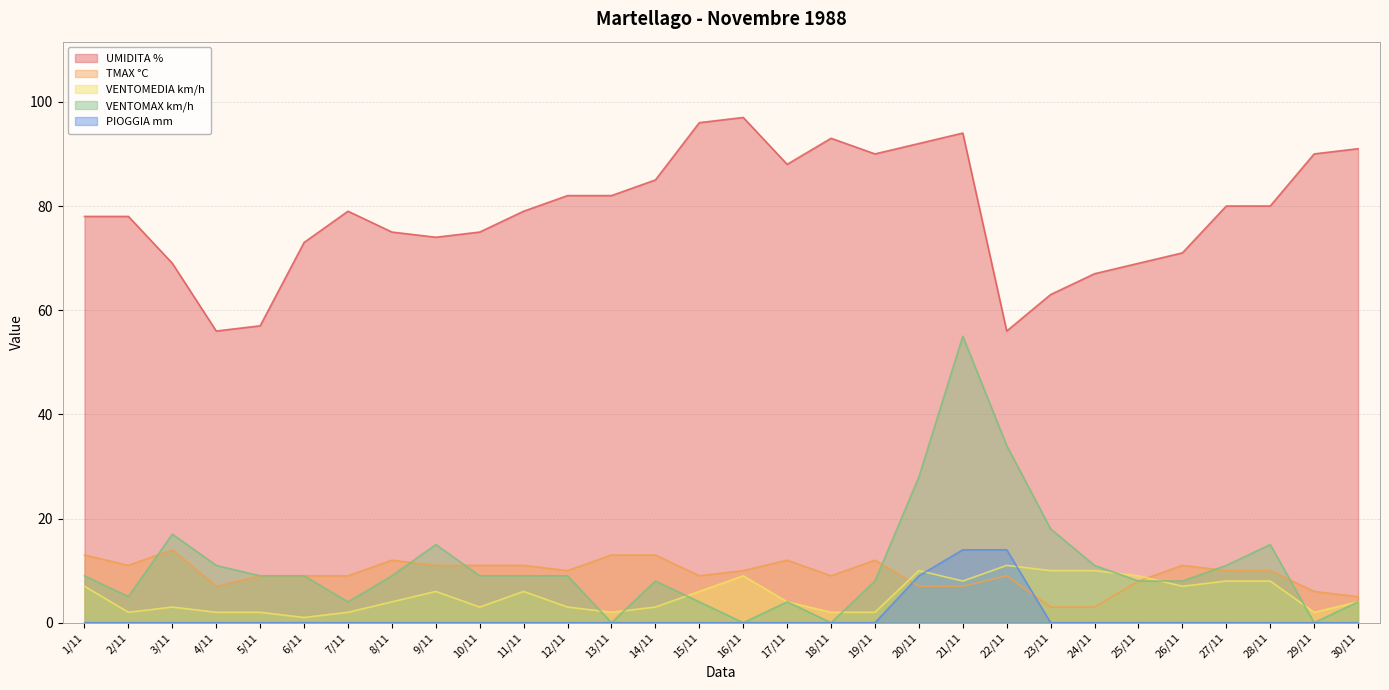

What is the value of the TMAX °C point at the 1st from the left?

13